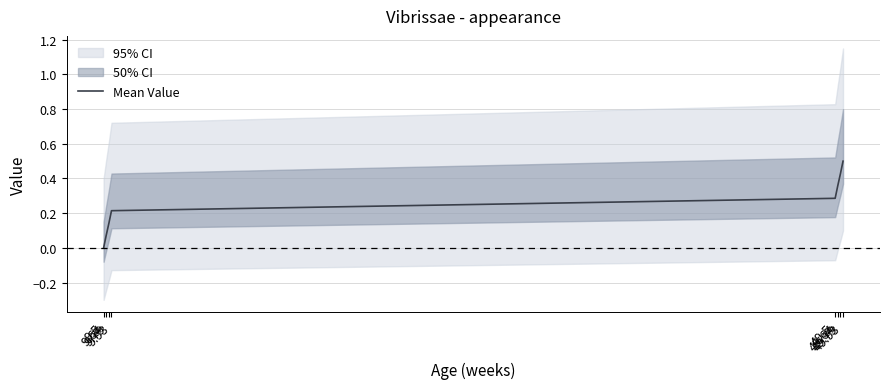

True or false: the data has more than 2 interior local peaks.

False